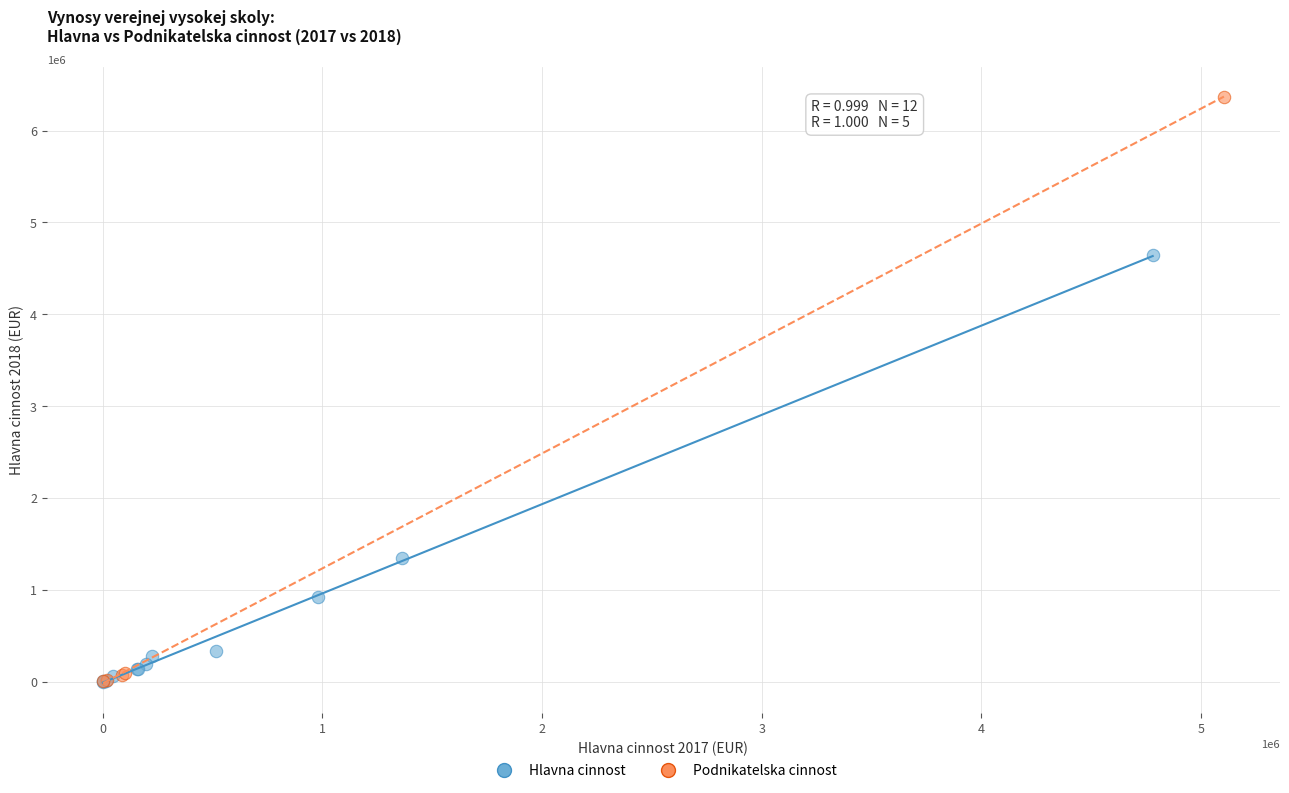

Which series reaches the maximum Y coordinate?

Podnikatelska cinnost